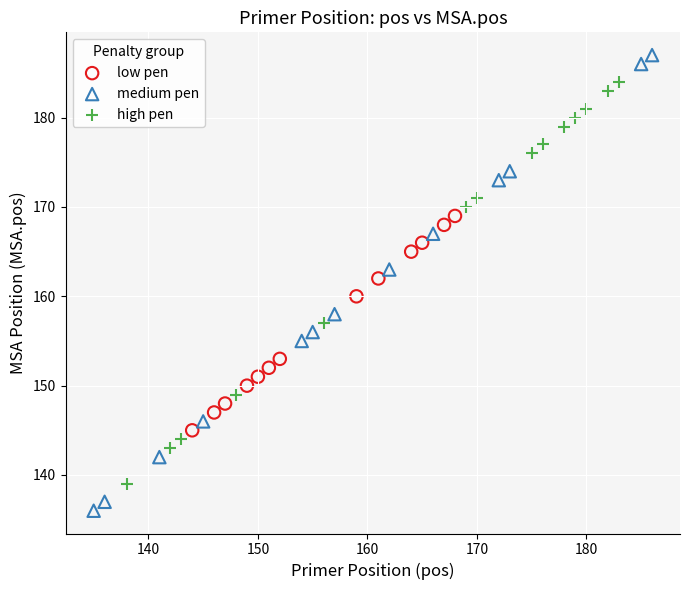

Which series contains the lowest Y value?

medium pen